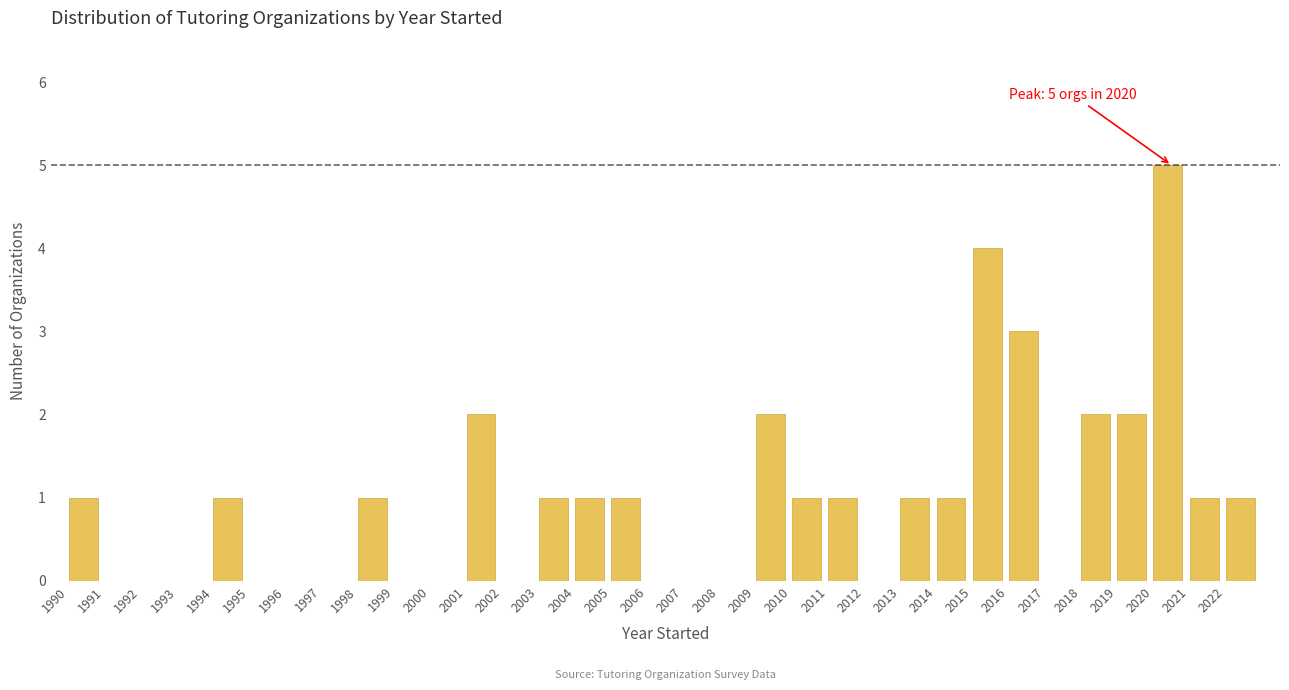

Which range on the x-axis has the tallest bar?

2020 to 2021